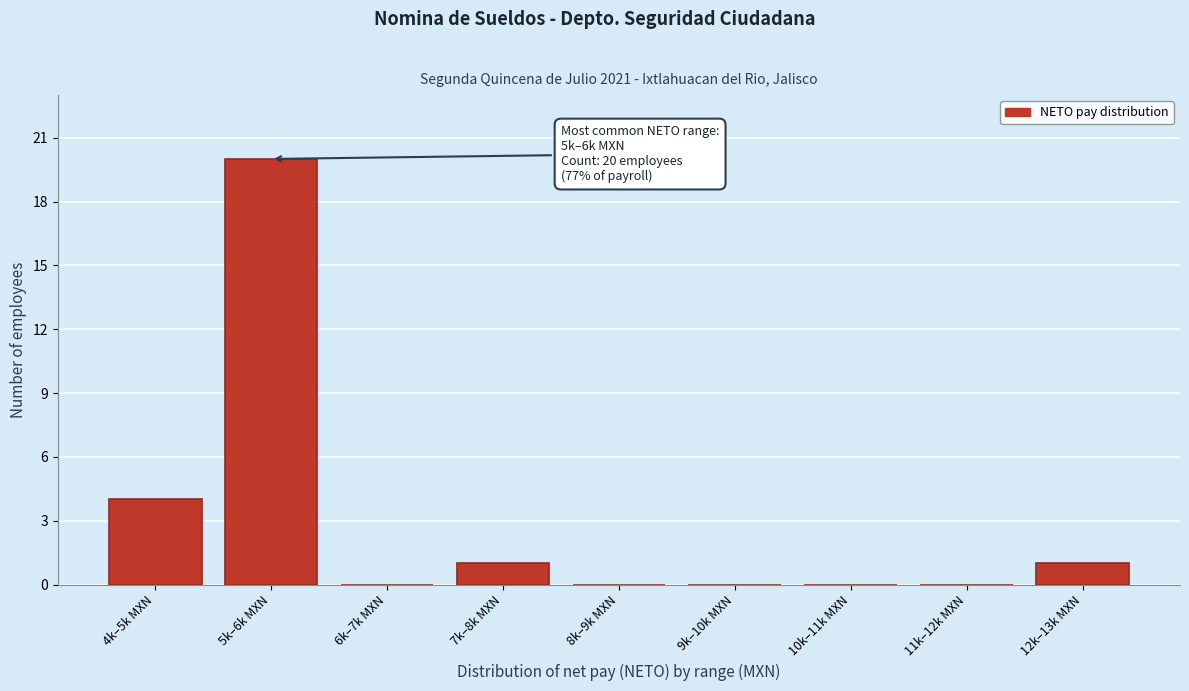

Reading left to right, transcribe all the data shown in this chart.

4k–5k MXN=4	5k–6k MXN=20	6k–7k MXN=0	7k–8k MXN=1	8k–9k MXN=0	9k–10k MXN=0	10k–11k MXN=0	11k–12k MXN=0	12k–13k MXN=1